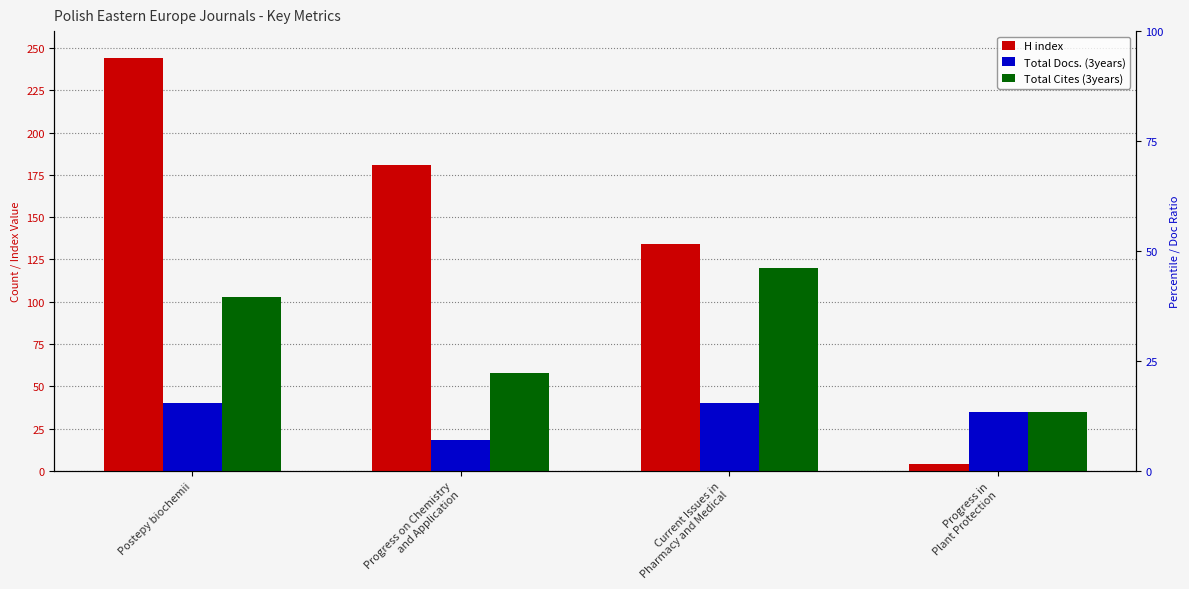

Which category has the highest value in the H index series?

Postepy biochemii